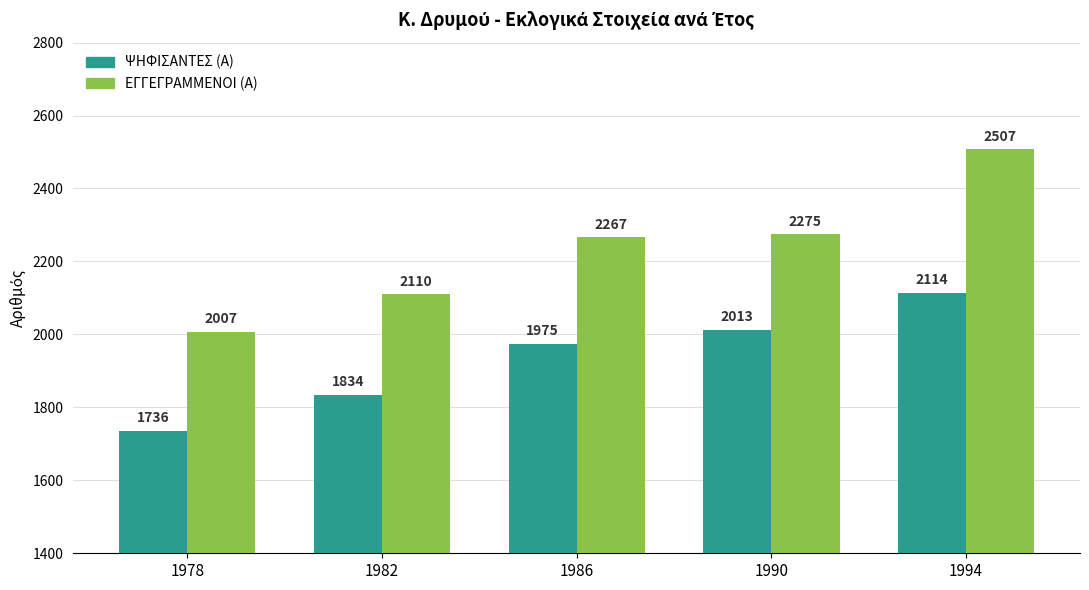

The value of ΨΗΦΙΣΑΝΤΕΣ (Α) at 1986 is 1975. True or false?

True